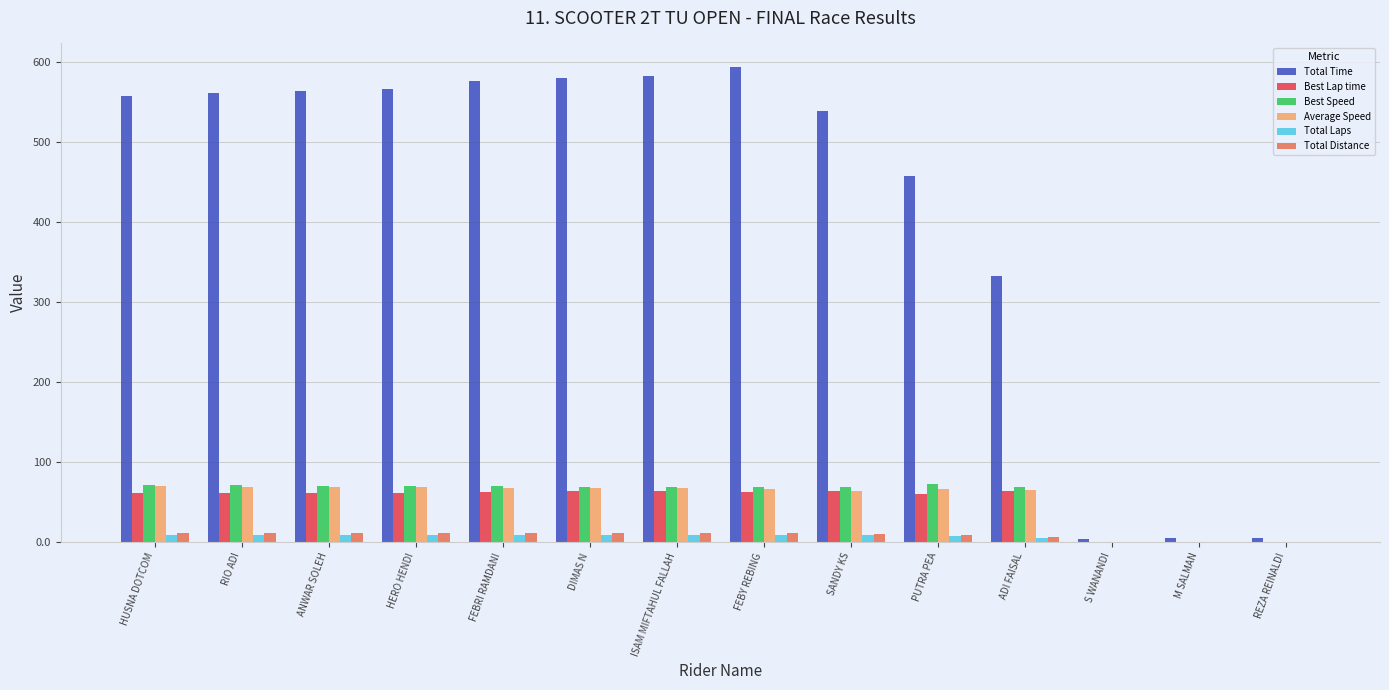

What are all the series names shown in the legend?

Total Time, Best Lap time, Best Speed, Average Speed, Total Laps, Total Distance